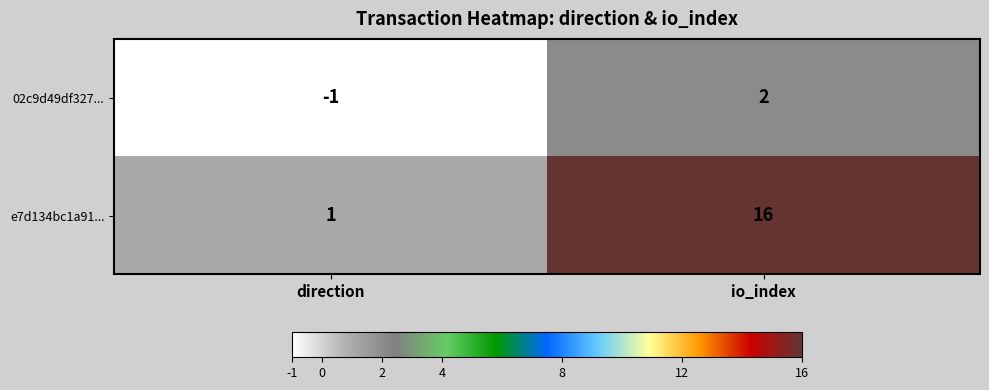

What is the greatest value displayed?

16